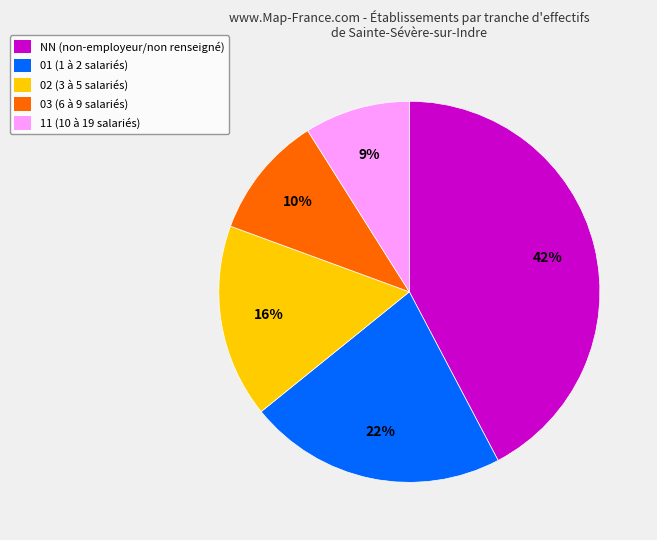

To the nearest percent, what is the average slice percentage?

20%